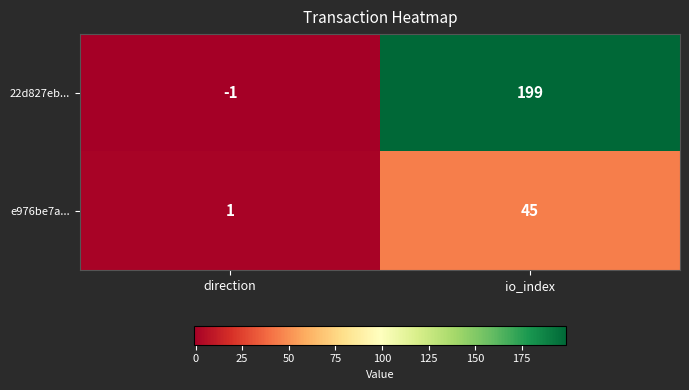

Which series has the widest spread of values?

22d827eb...